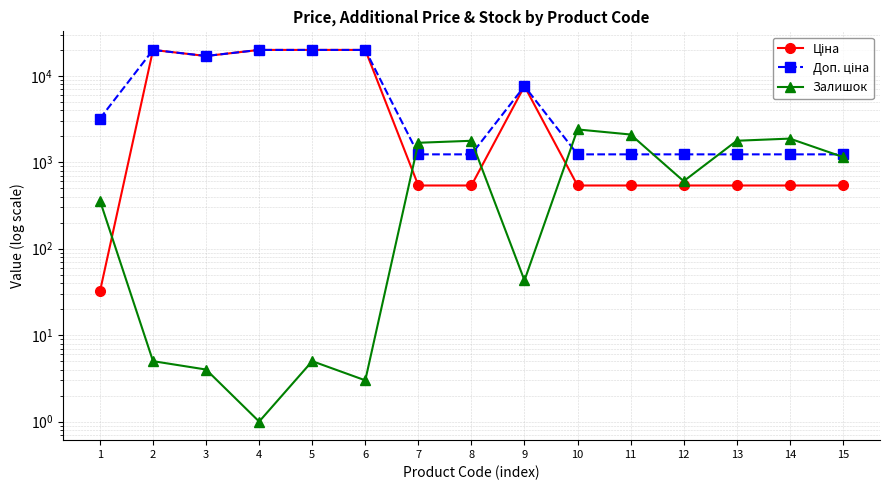

True or false: Залишок has a value of 559.5 at 11.

False